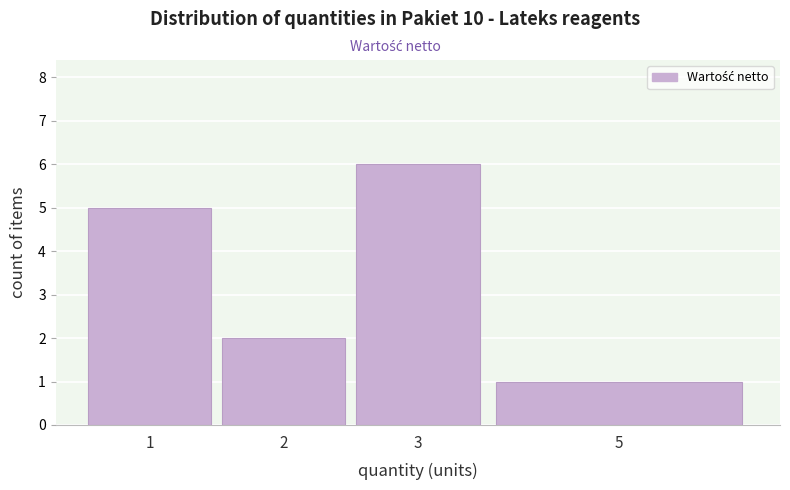

Reading right to left, list all the values displayed in this chart.

5=1	3=6	2=2	1=5